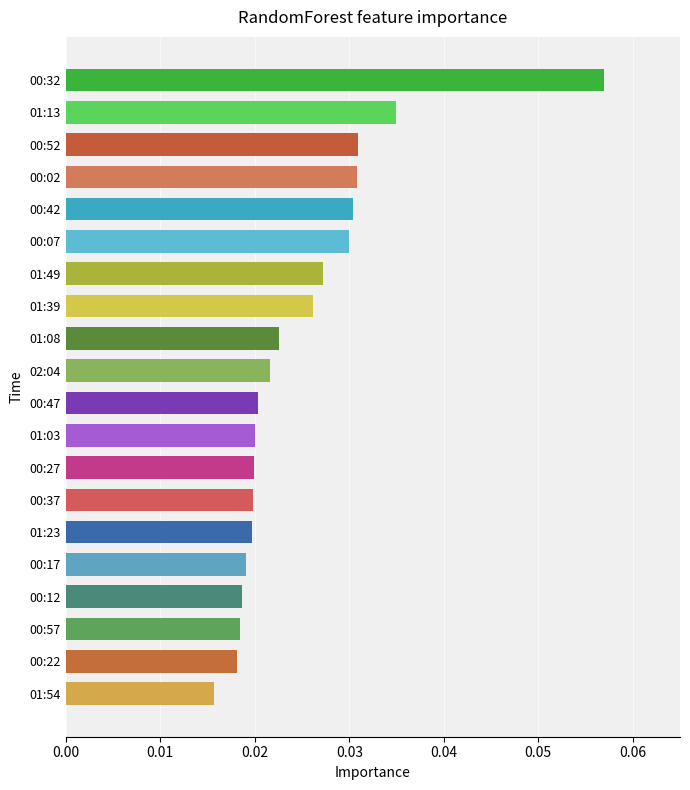

At which category does the chart reach its minimum across all series?

01:54